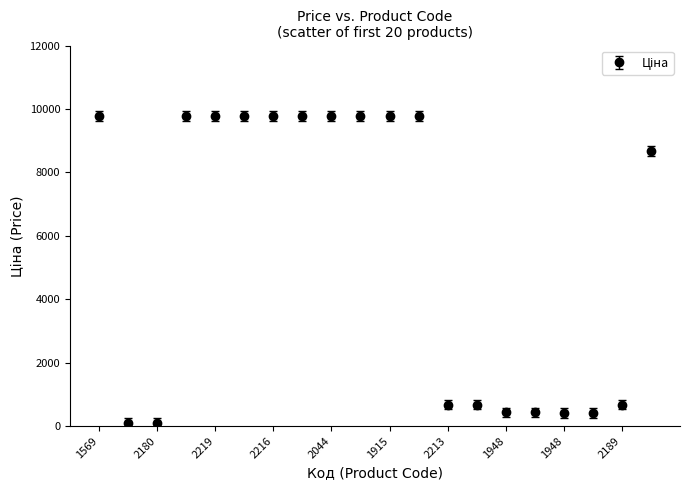

What is the difference between the second highest and second lowest values?

9663.7